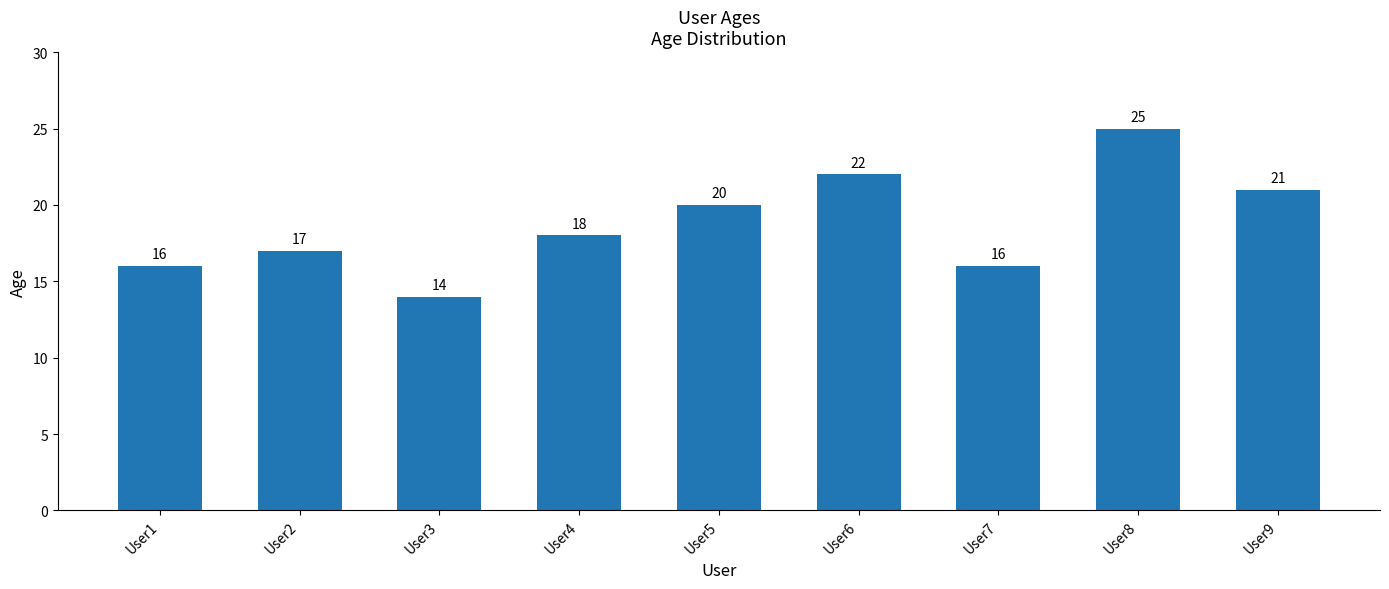

What is the smallest value displayed?

14